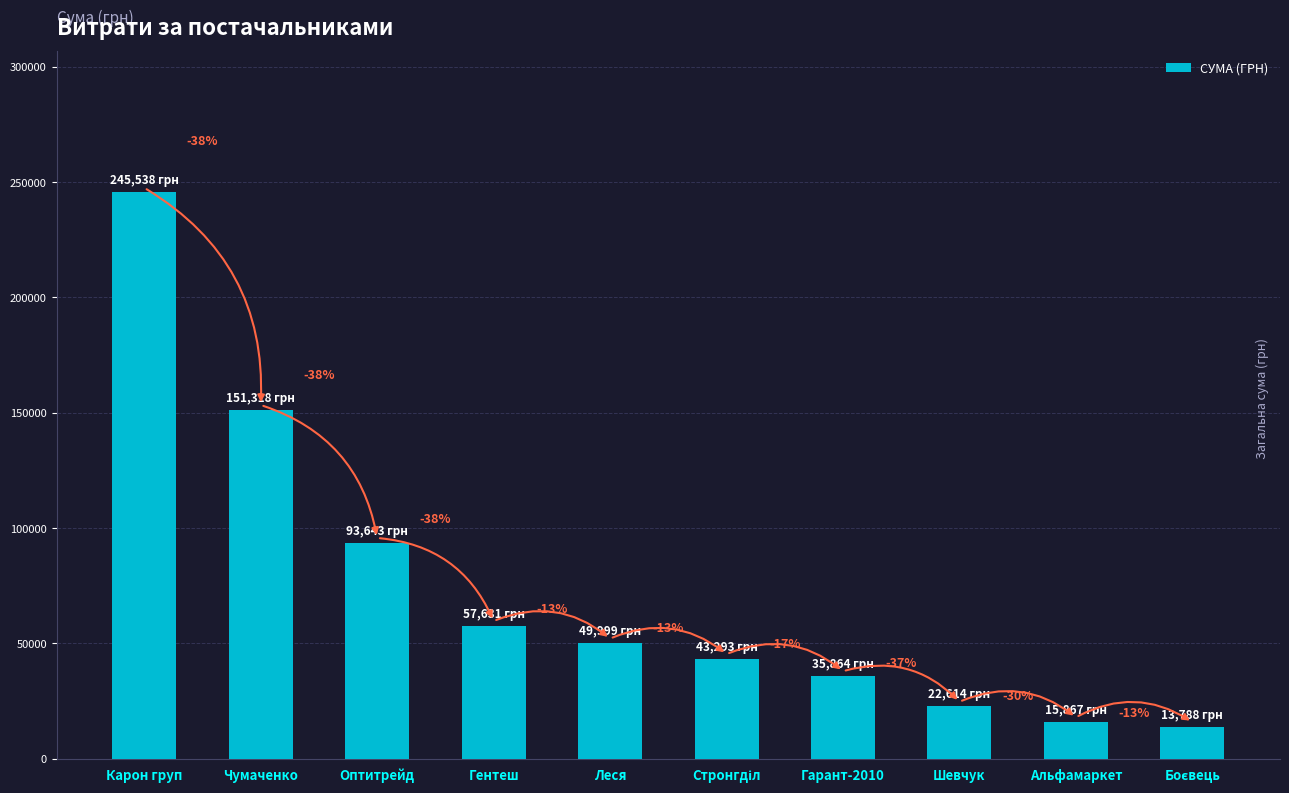

What is the label of the 5th bar from the right?

Стронгділ